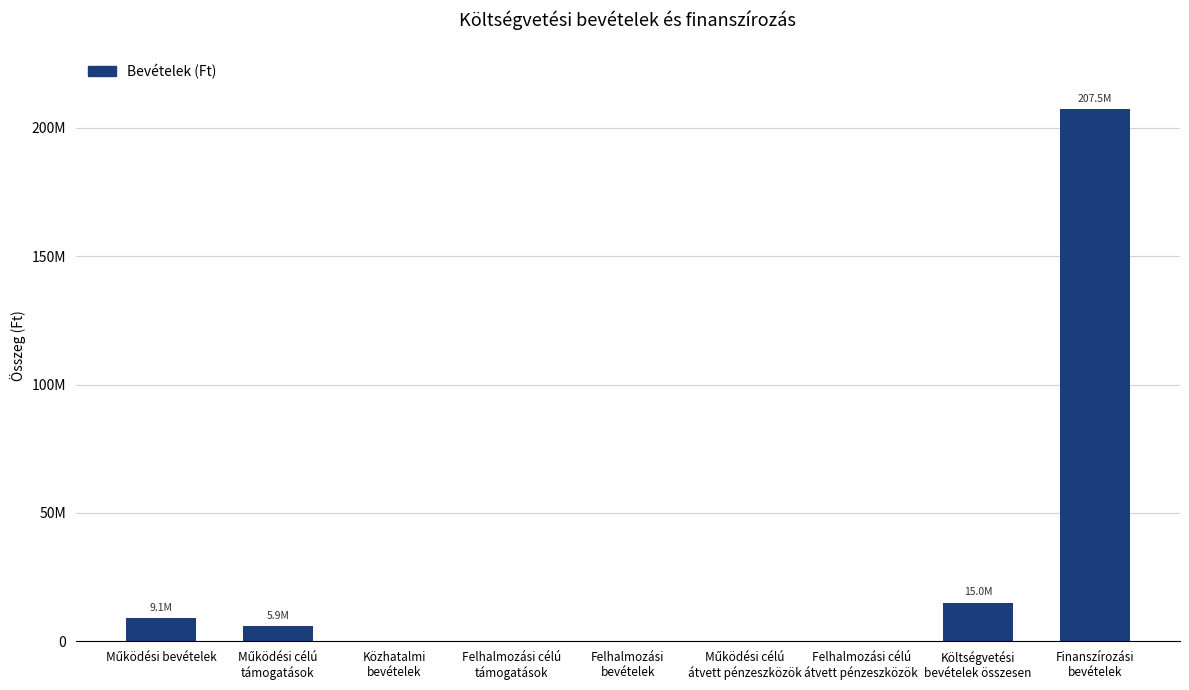

What is the greatest value displayed?

207476321